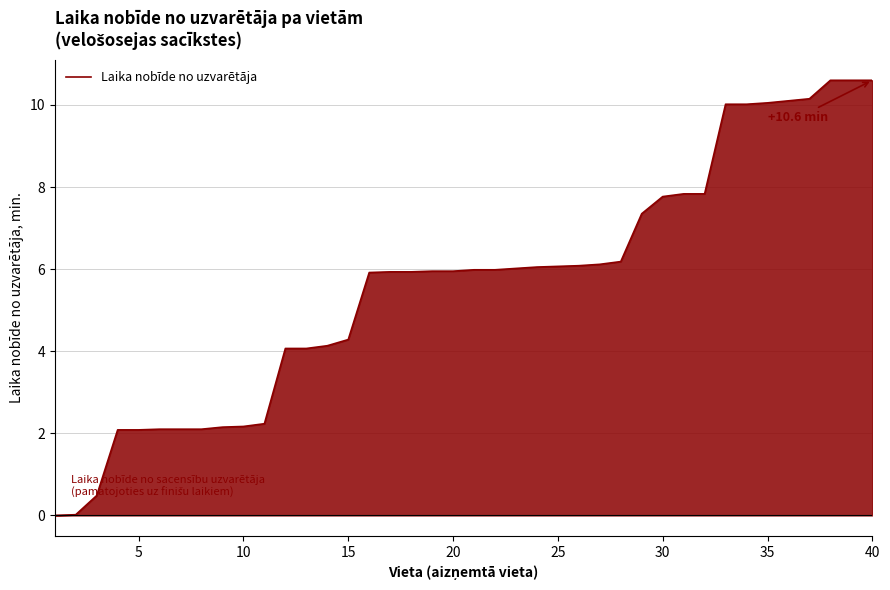

What is the greatest value displayed?

10.6